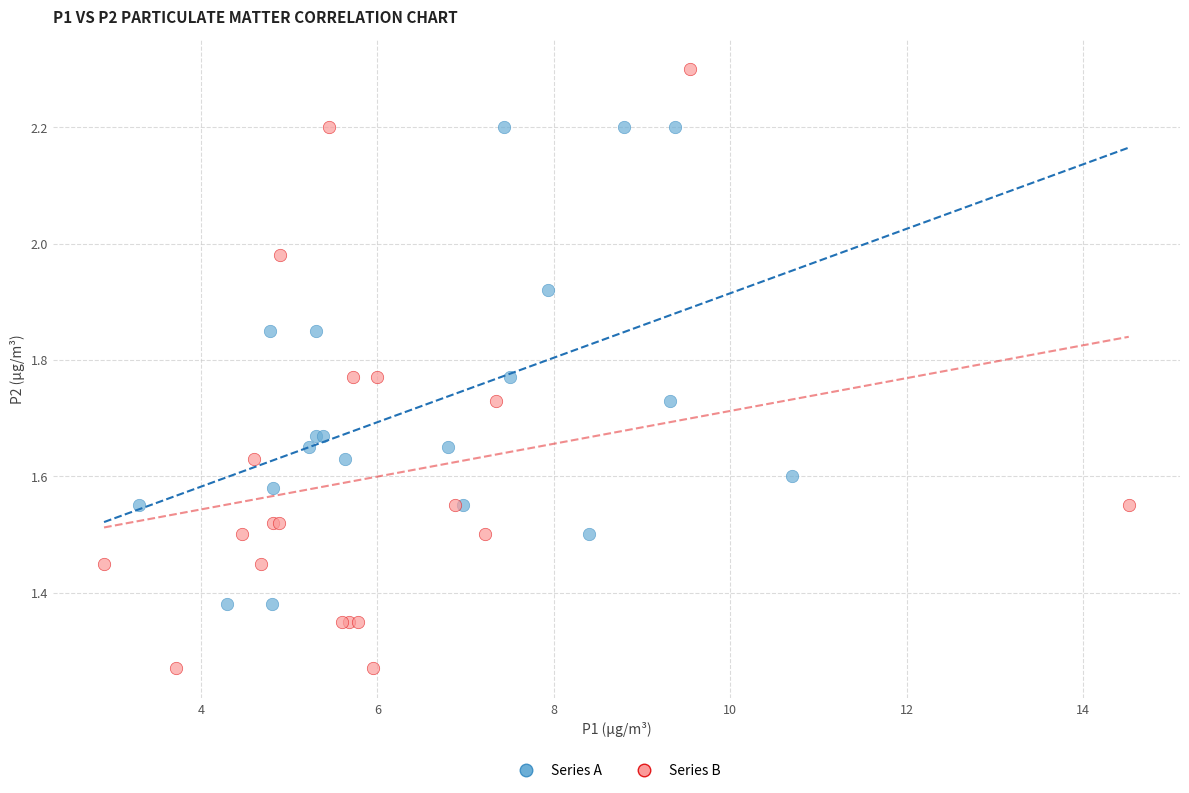

Which series contains the lowest Y value?

Series B